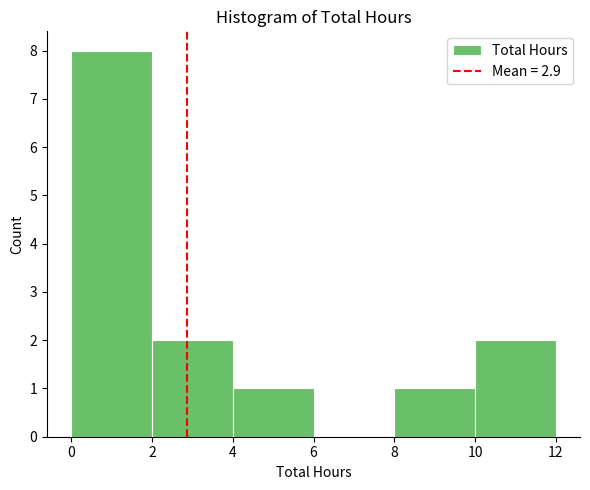

Over which range of the x-axis is the bar tallest?

0 to 2